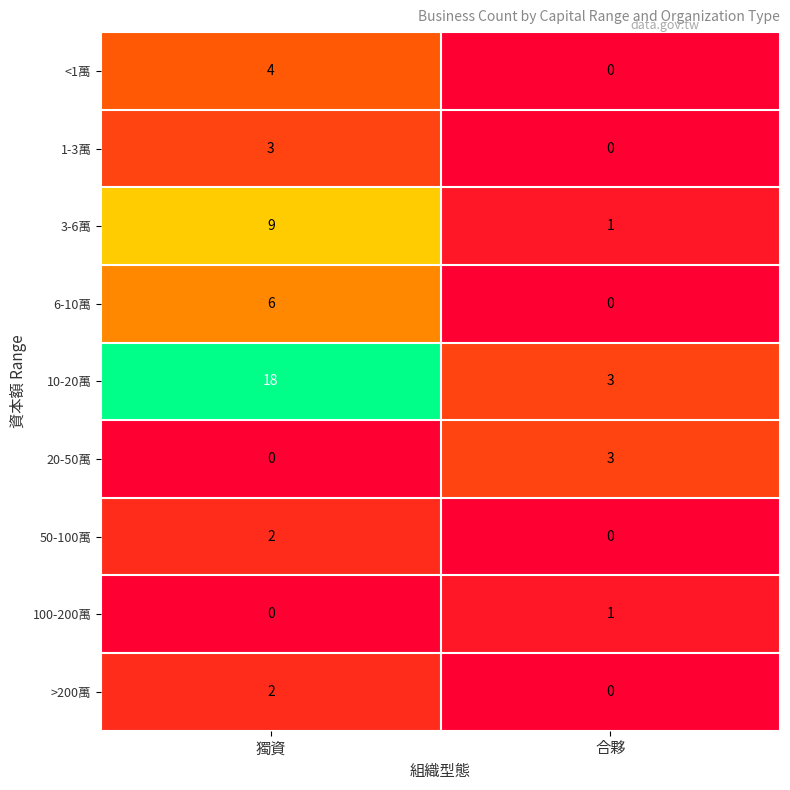

True or false: 20-50萬 has a value of -1 at 獨資.

False